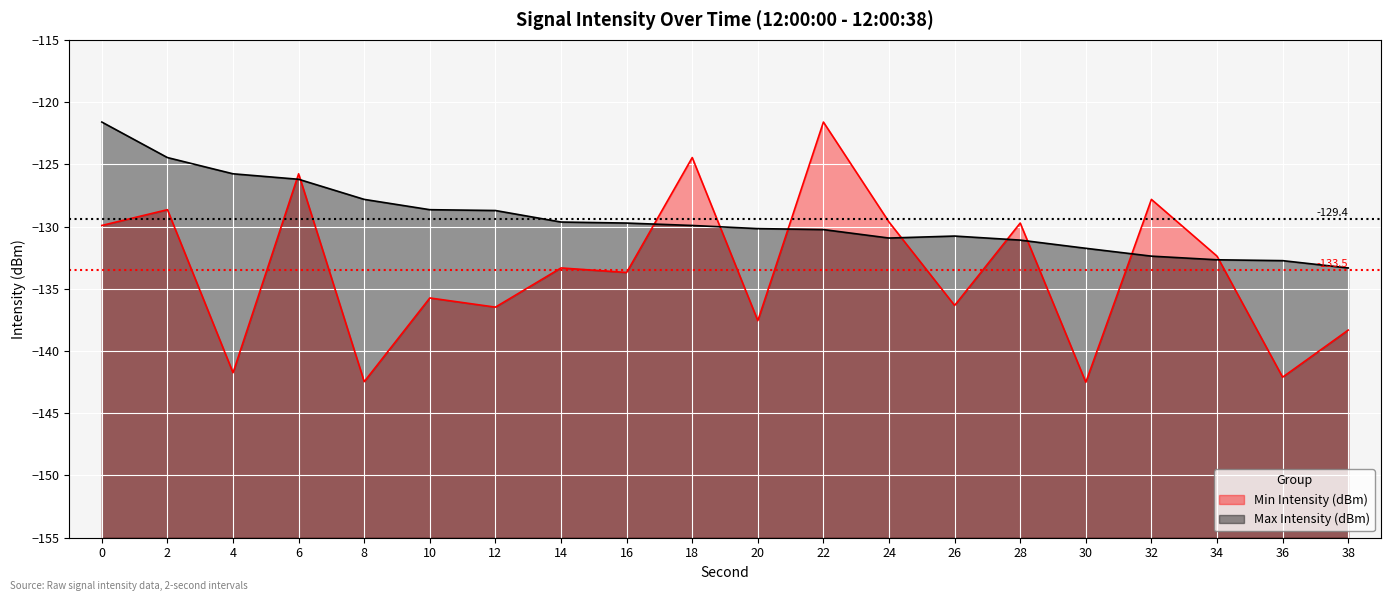

What is the value of the Min Intensity (dBm) point at the 3rd from the left?

-141.7